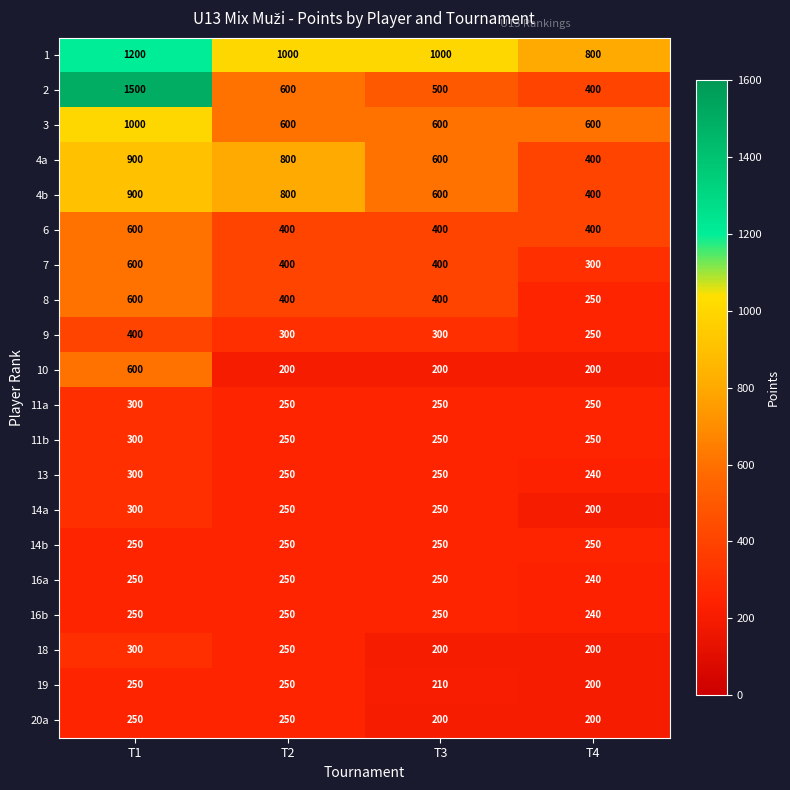

What is the spread (max minus min) of values at T2?

800